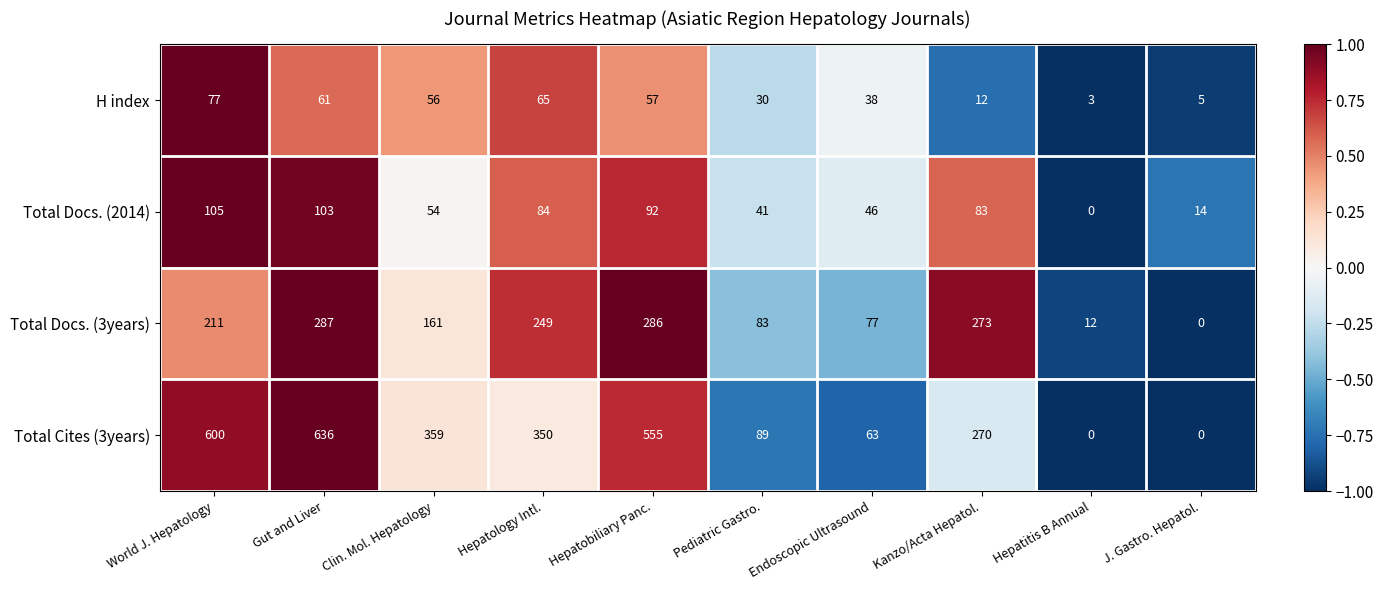

What is the sum of the Total Cites (3years) values at Kanzo/Acta Hepatol. and Pediatric Gastro.?

359